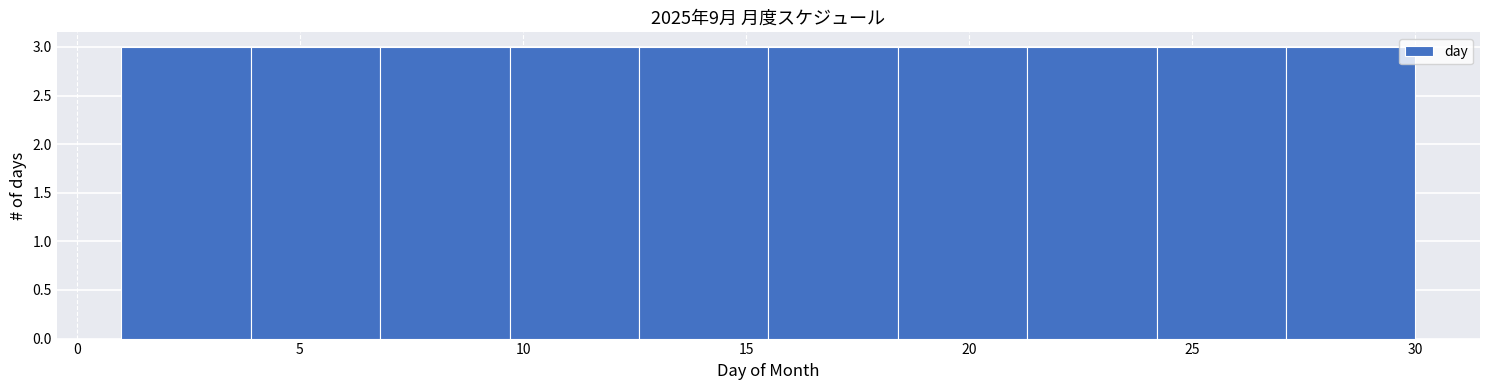

How tall is the bar that spans 15.5 to 18.4 on the x-axis? Neither the bar edges nor the heights are printed on the chart, so give them approximately, as read against the axes.

3